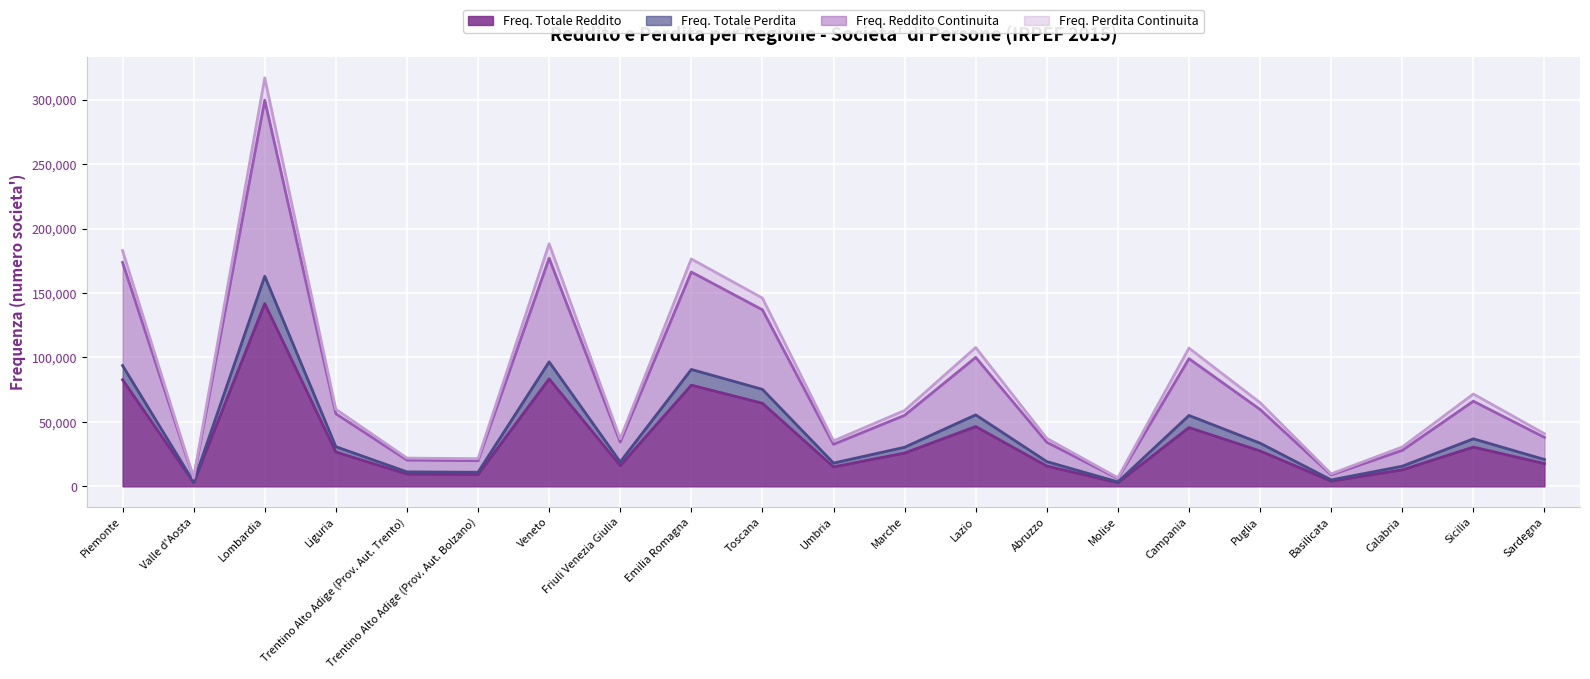

What is the total value across all series at Veneto?

188171